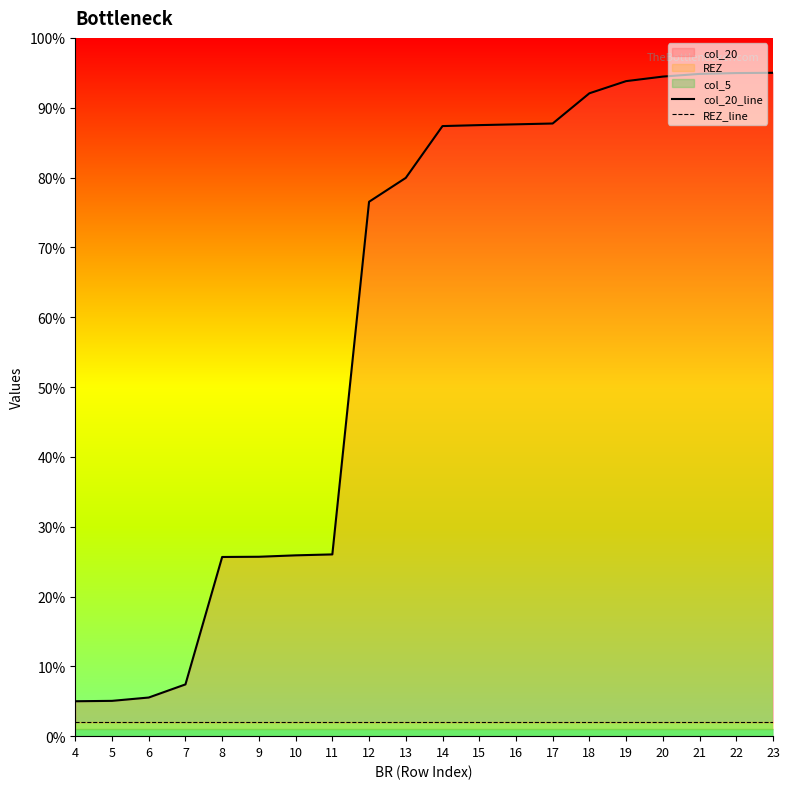

Between 18 and 12, which is larger?

18